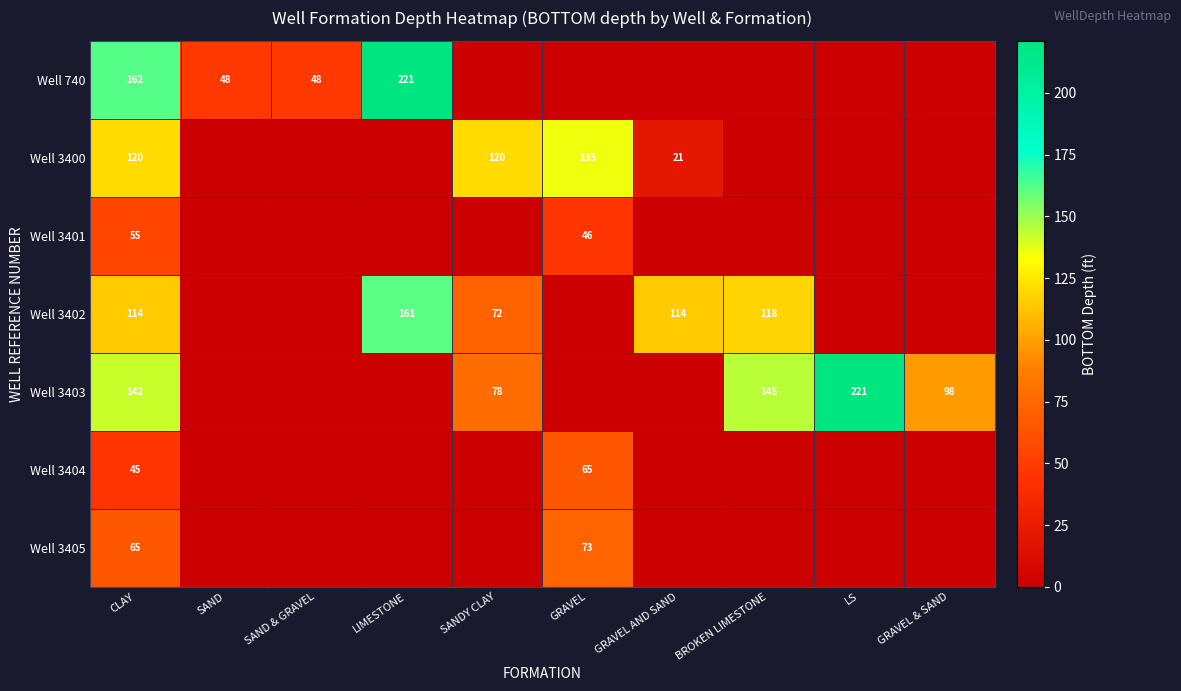

True or false: Well 3405 has a value of 65 at CLAY.

True